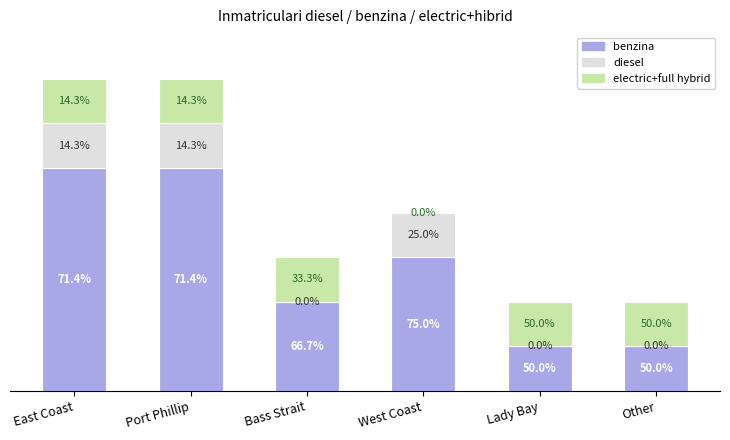

What is the label of the 6th bar from the right?

East Coast